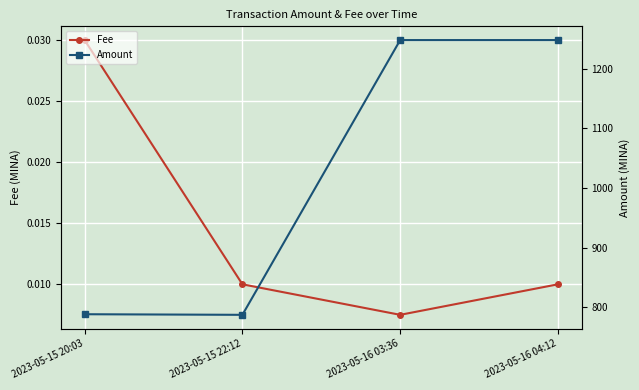

Which series has the largest total across all categories?

Amount